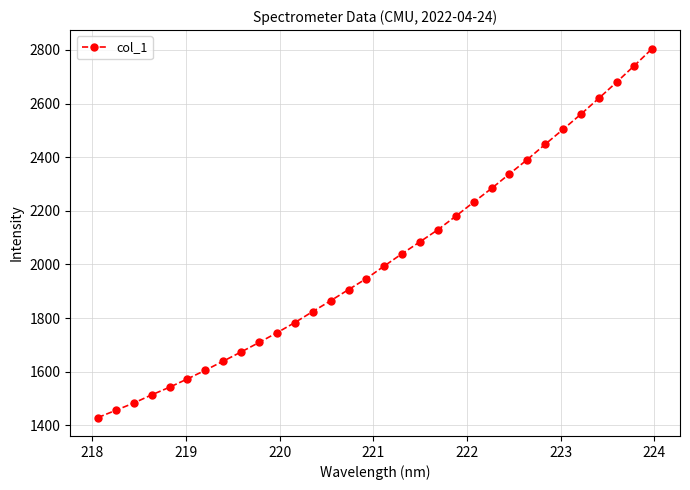

True or false: there are more than 2 points higher than both neighbors.

False